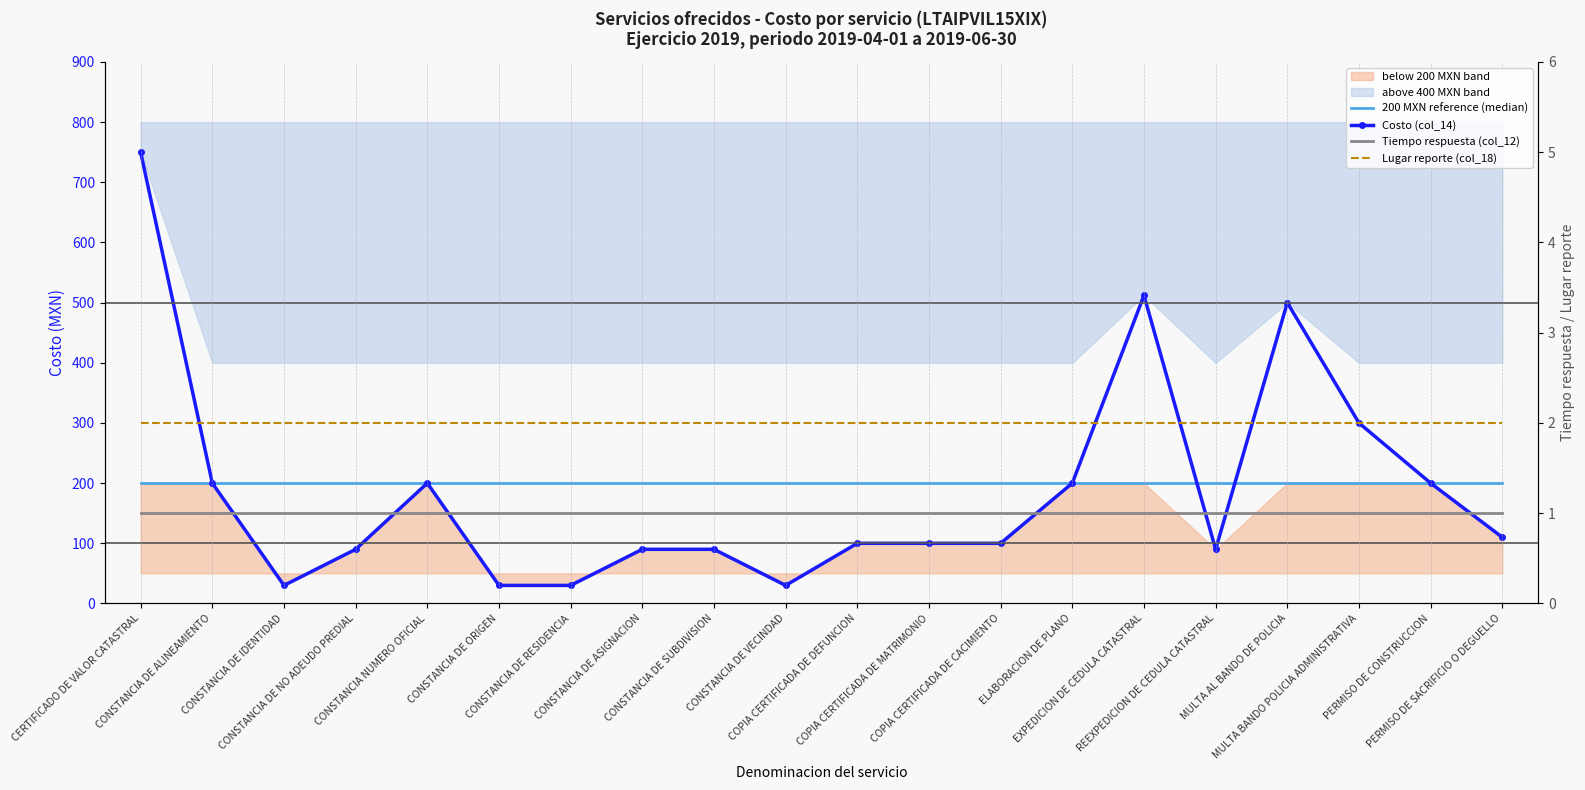

How many data points does each series have?

20